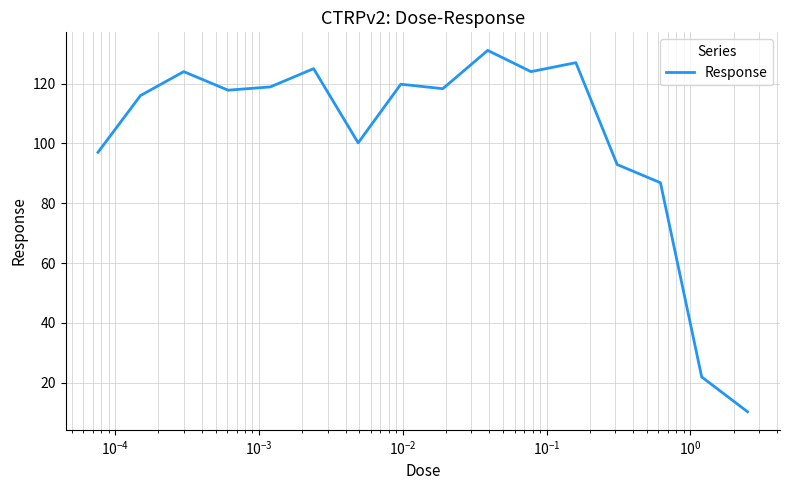

What is the smallest value displayed?

10.3